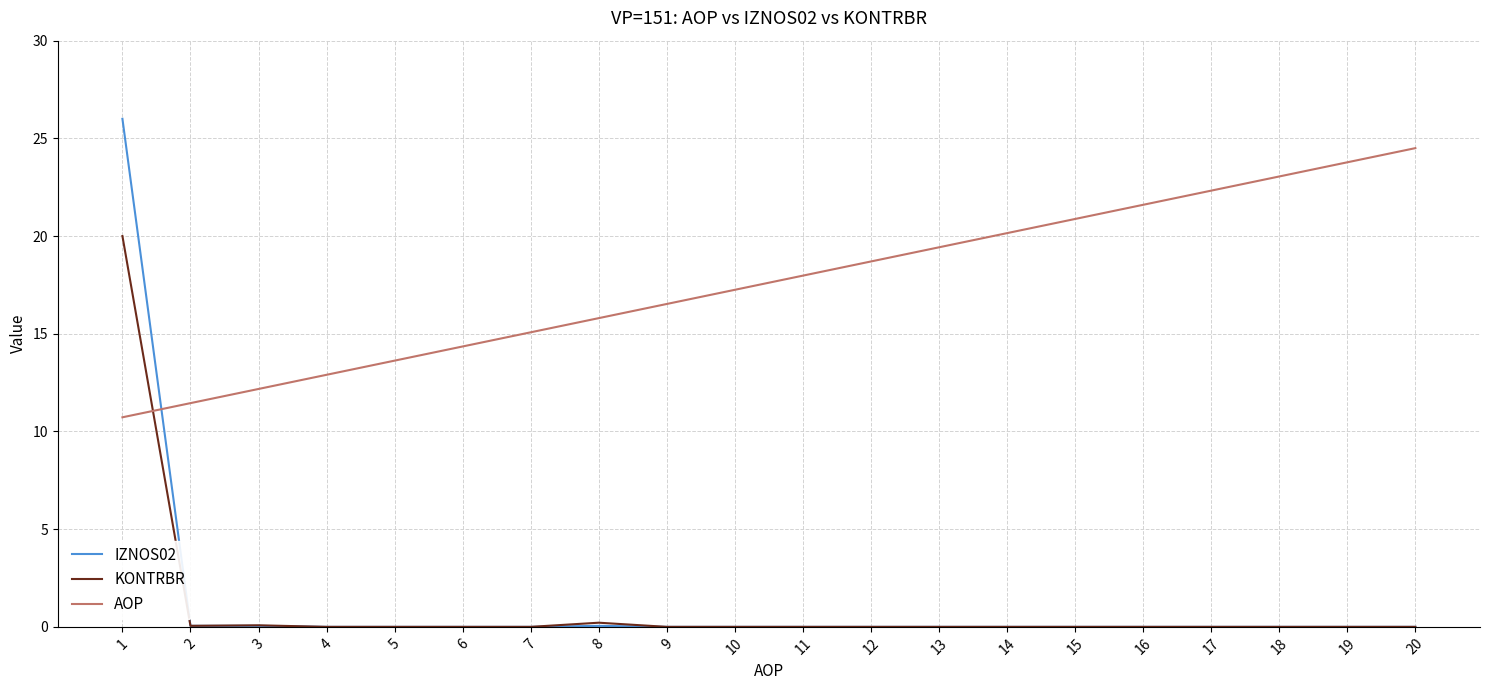

True or false: AOP and IZNOS02 cross at least once.

True